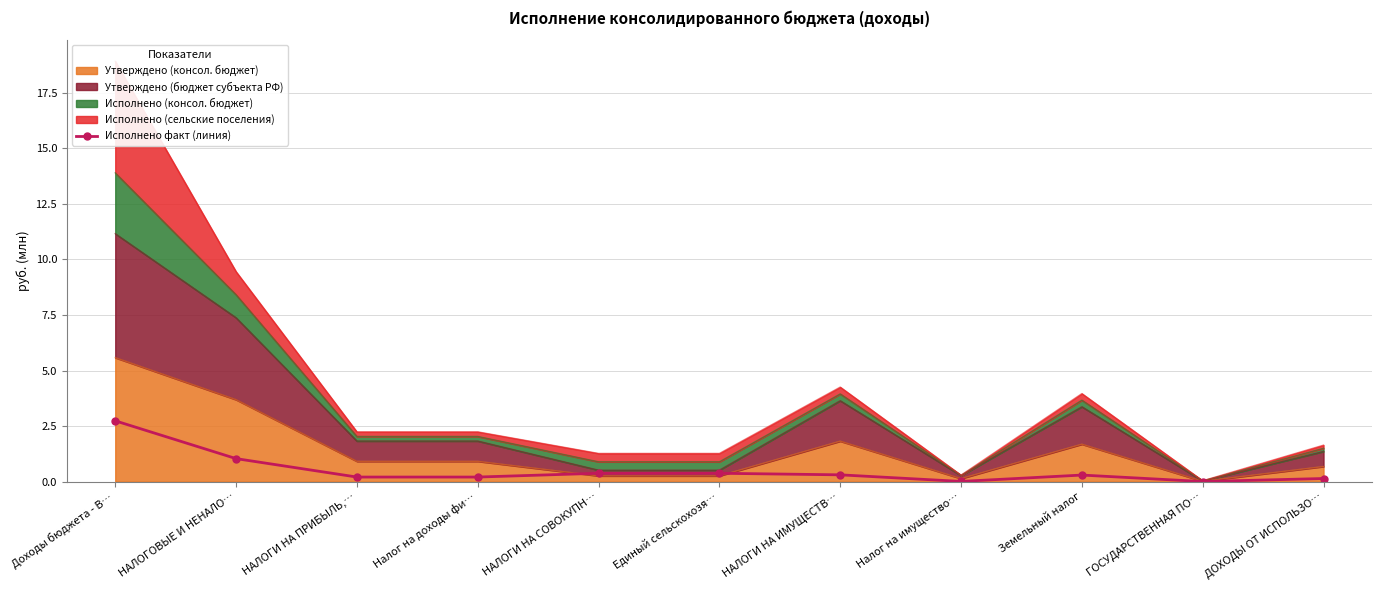

What is the value of the 2nd point from the left?

1.0